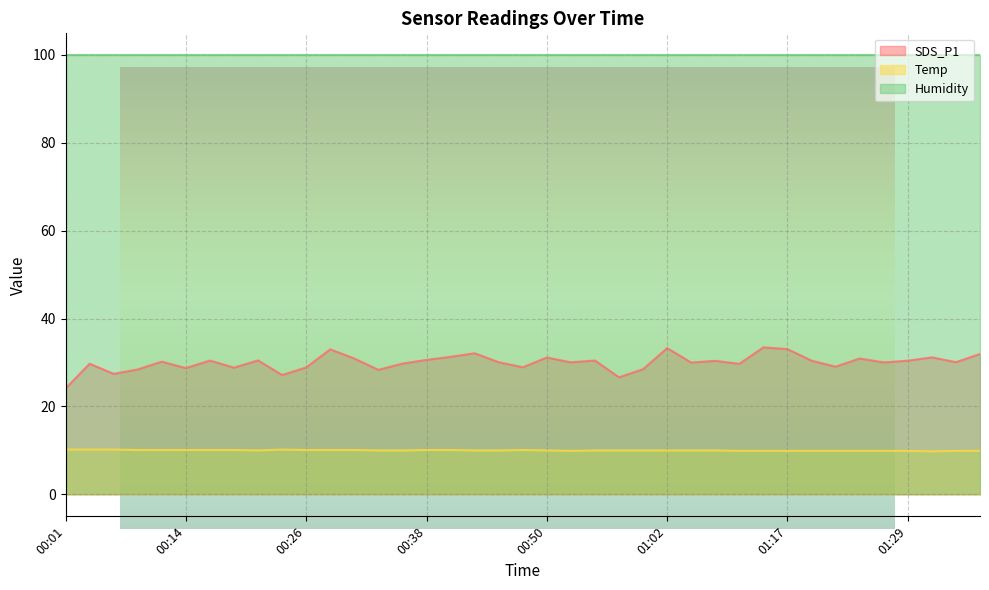

True or false: Temp has a value of 3.0 at 00:50.

False